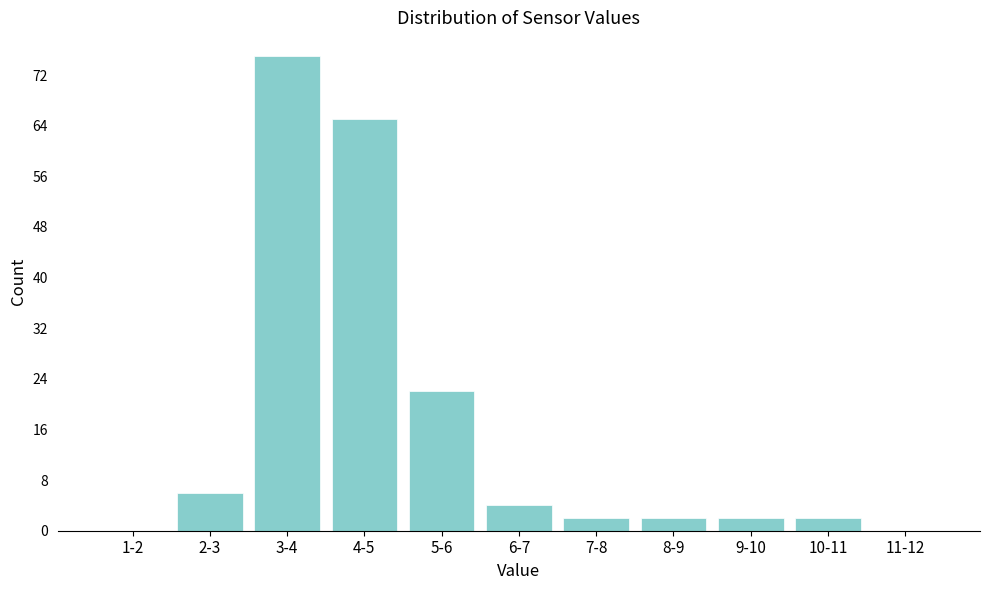

Reading right to left, extract all data points from this chart.

11-12=0	10-11=2	9-10=2	8-9=2	7-8=2	6-7=4	5-6=22	4-5=65	3-4=75	2-3=6	1-2=0